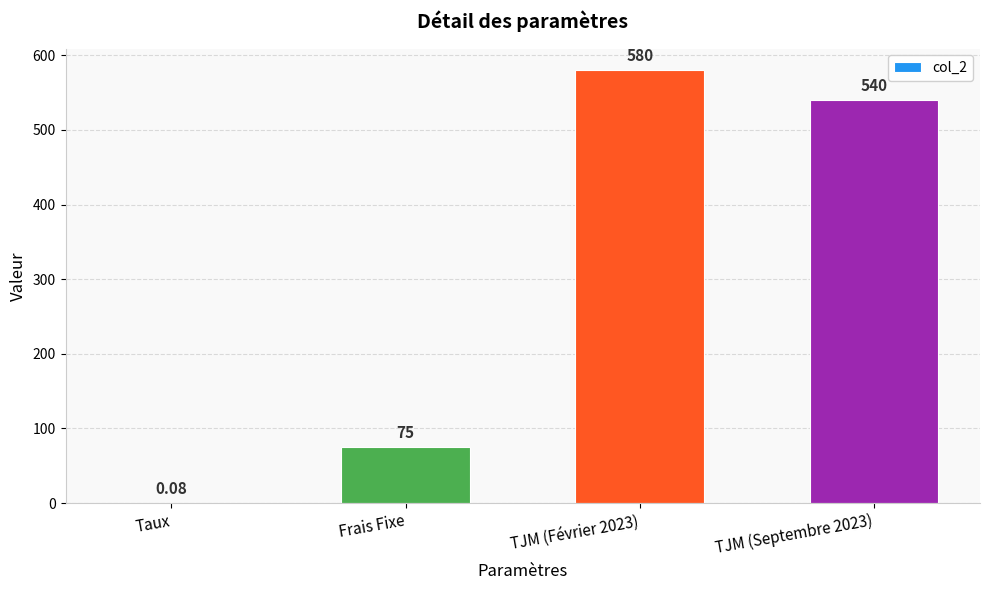

True or false: the data shows 17.4 at Frais Fixe.

False